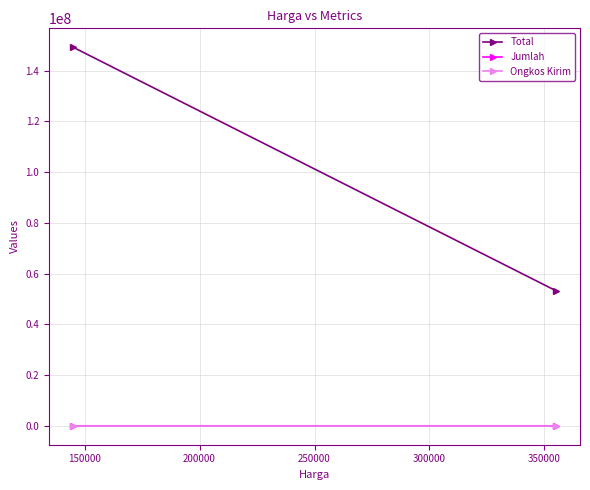

At 150000, list the series in order from smallest to largest.

Ongkos Kirim, Jumlah, Total